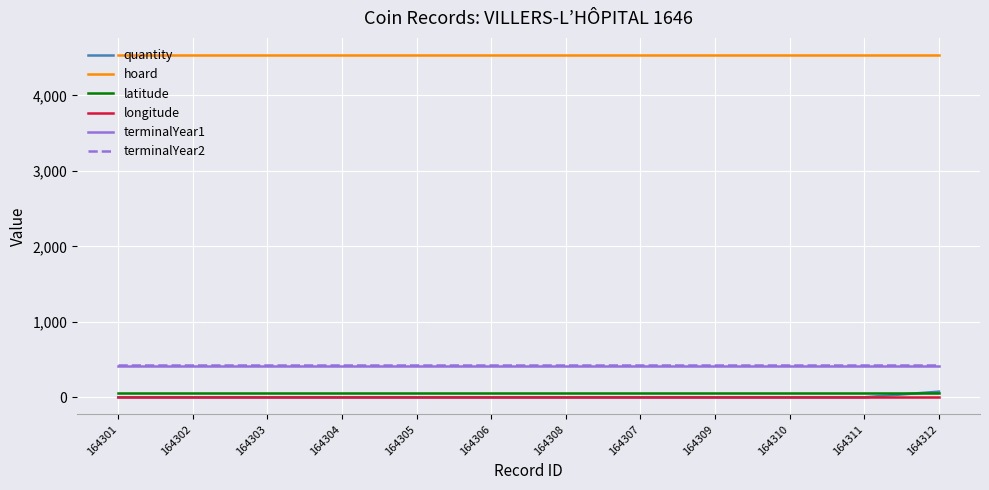

True or false: quantity and hoard intersect in this chart.

False